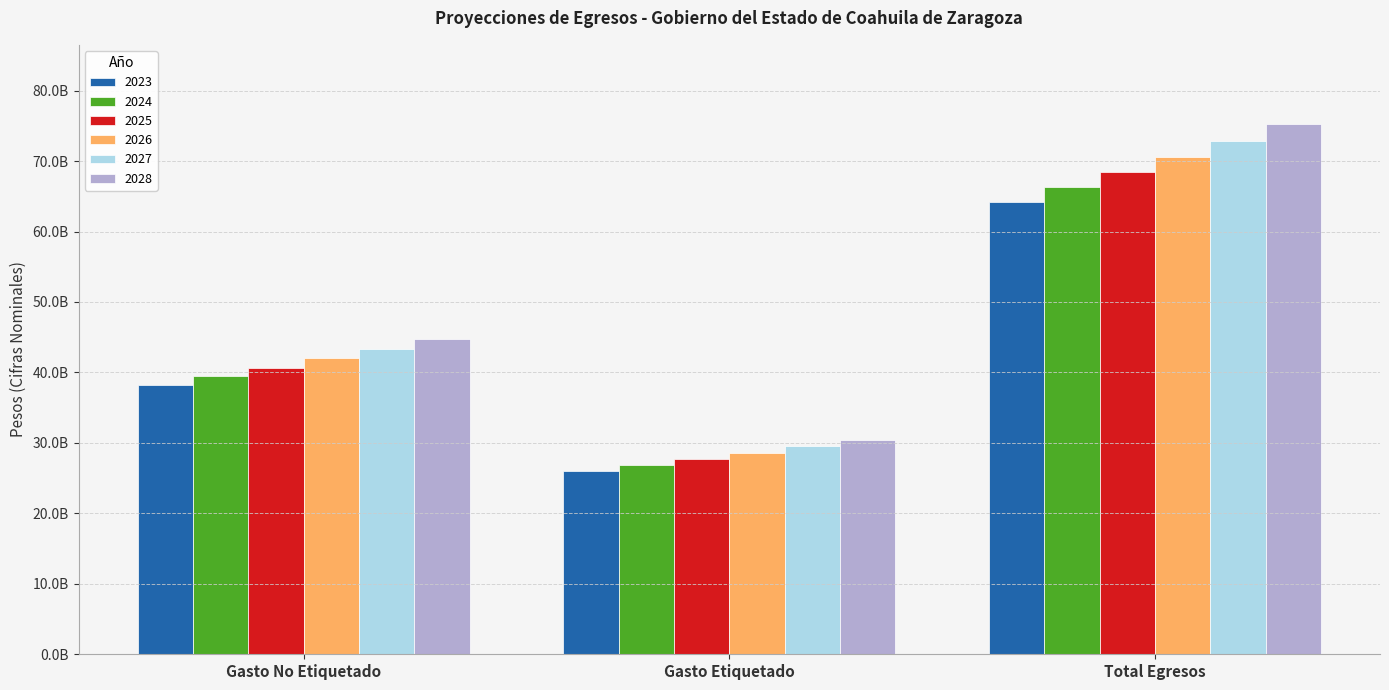

Are the bars horizontal?

No